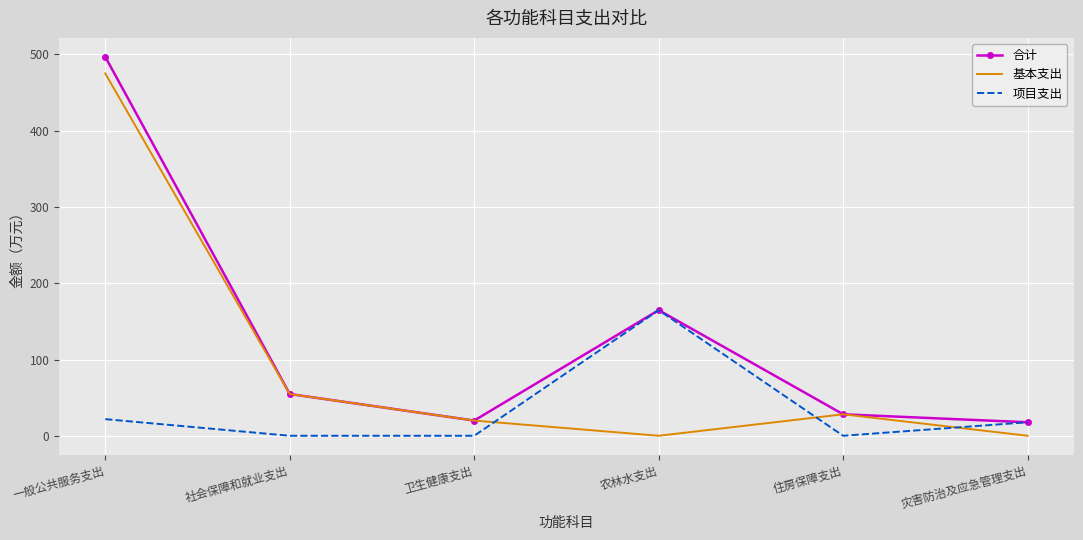

How many values in the 基本支出 series exceed 28?

3